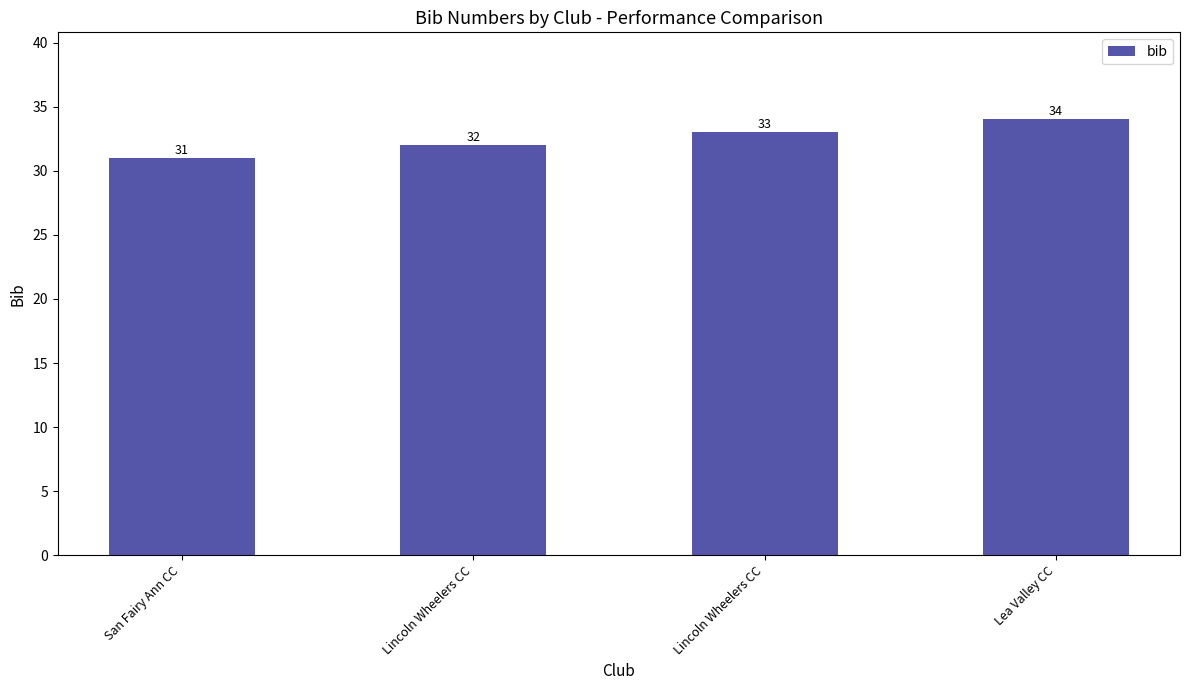

At which category does the chart reach its minimum across all series?

San Fairy Ann CC